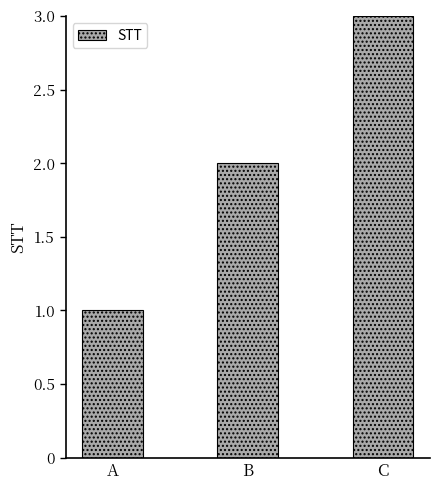

What is the difference between the values at B and A?

1